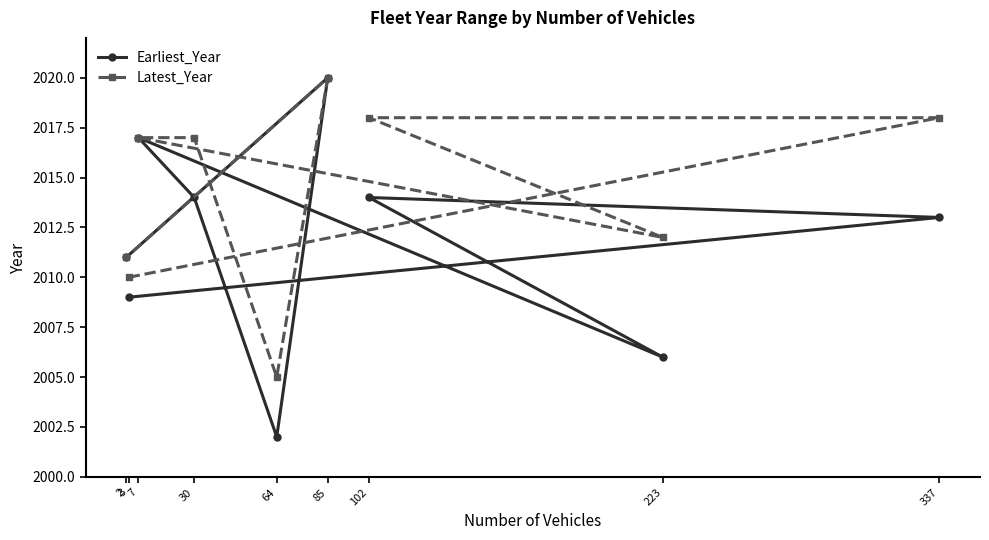

True or false: Latest_Year and Earliest_Year intersect in this chart.

False